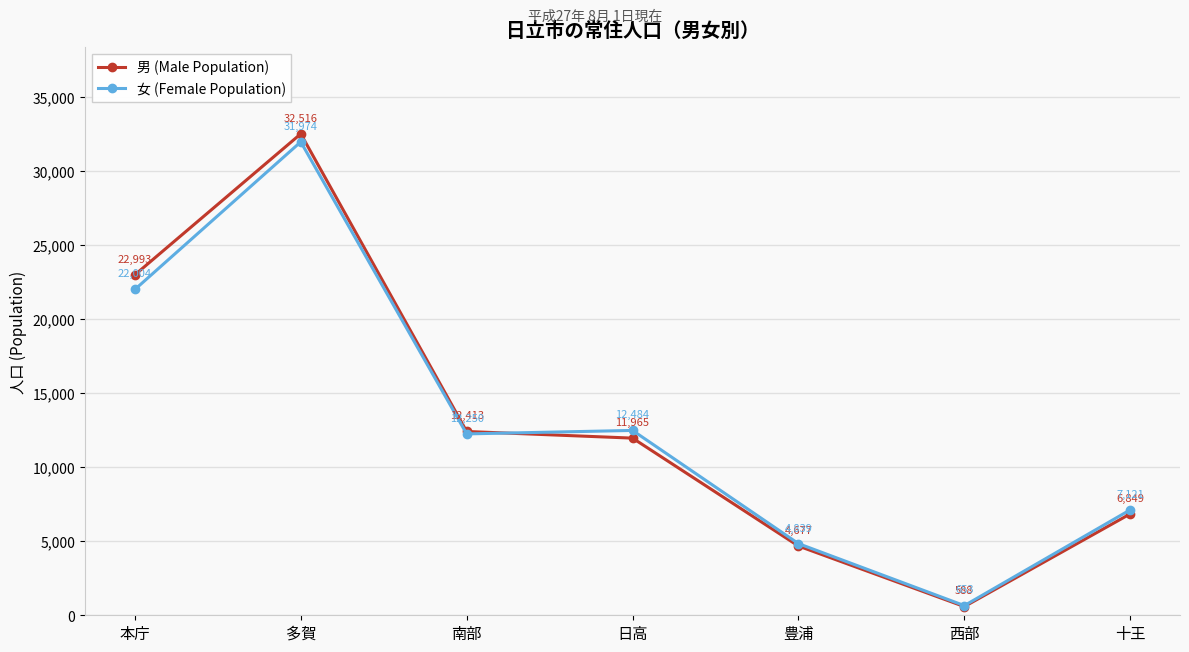

Which series has the widest spread of values?

男 (Male Population)